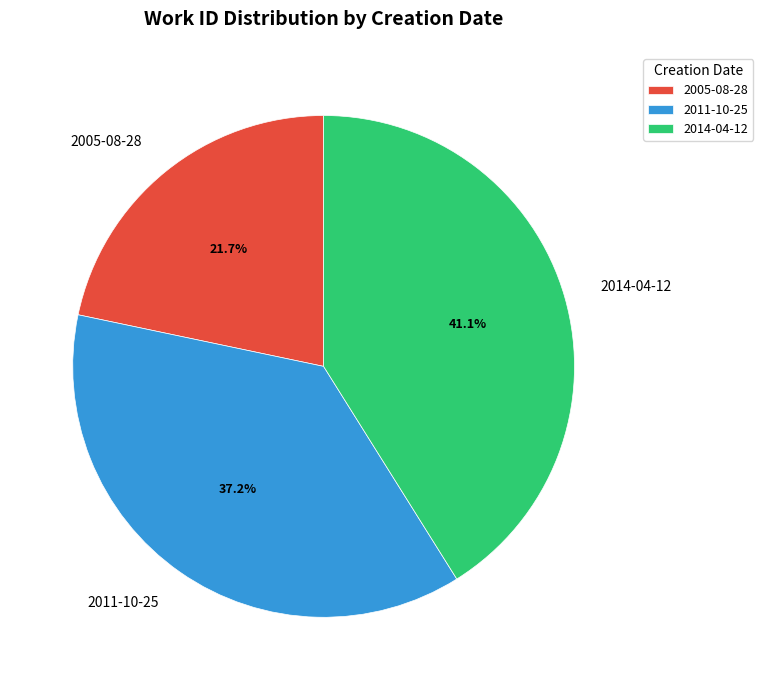

What is the total percentage of 2005-08-28 and 2014-04-12?

62.8%